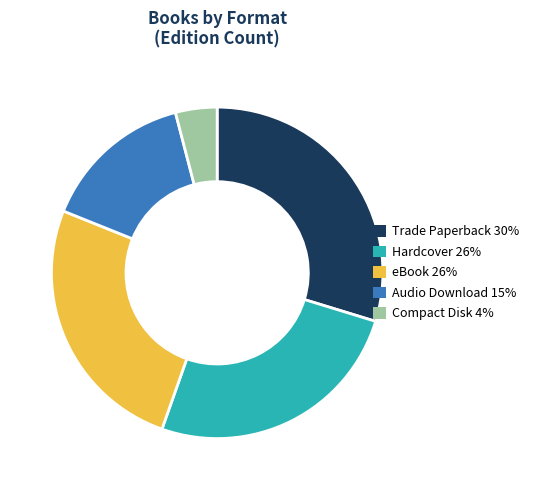

Combined, do Audio Download 15% and Compact Disk 4% account for over 50%?

No